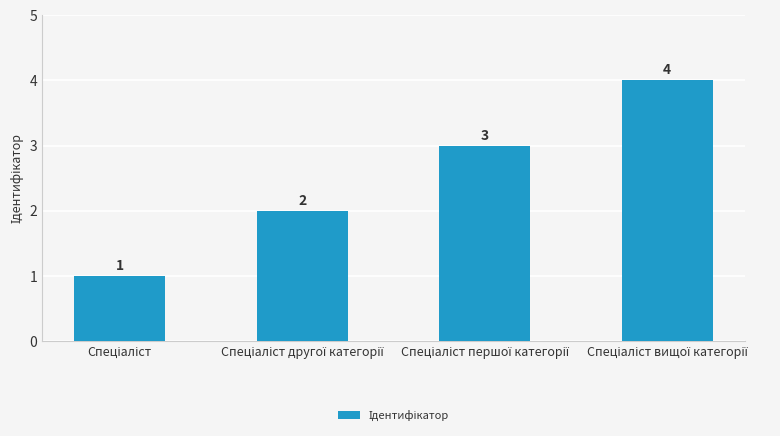

Are the bars grouped side by side (vs. stacked)?

No